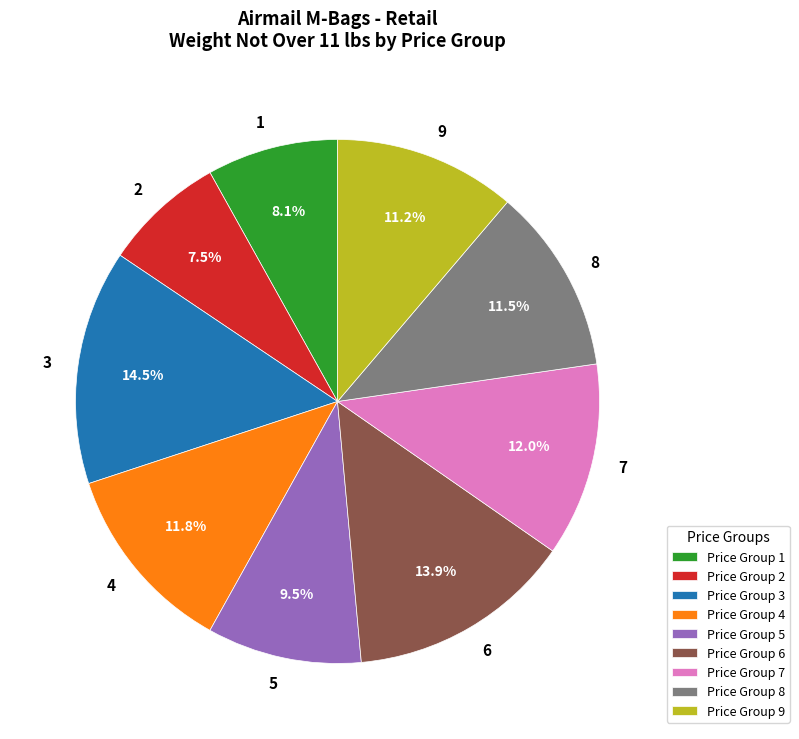

Which slice is the largest?

Price Group 3